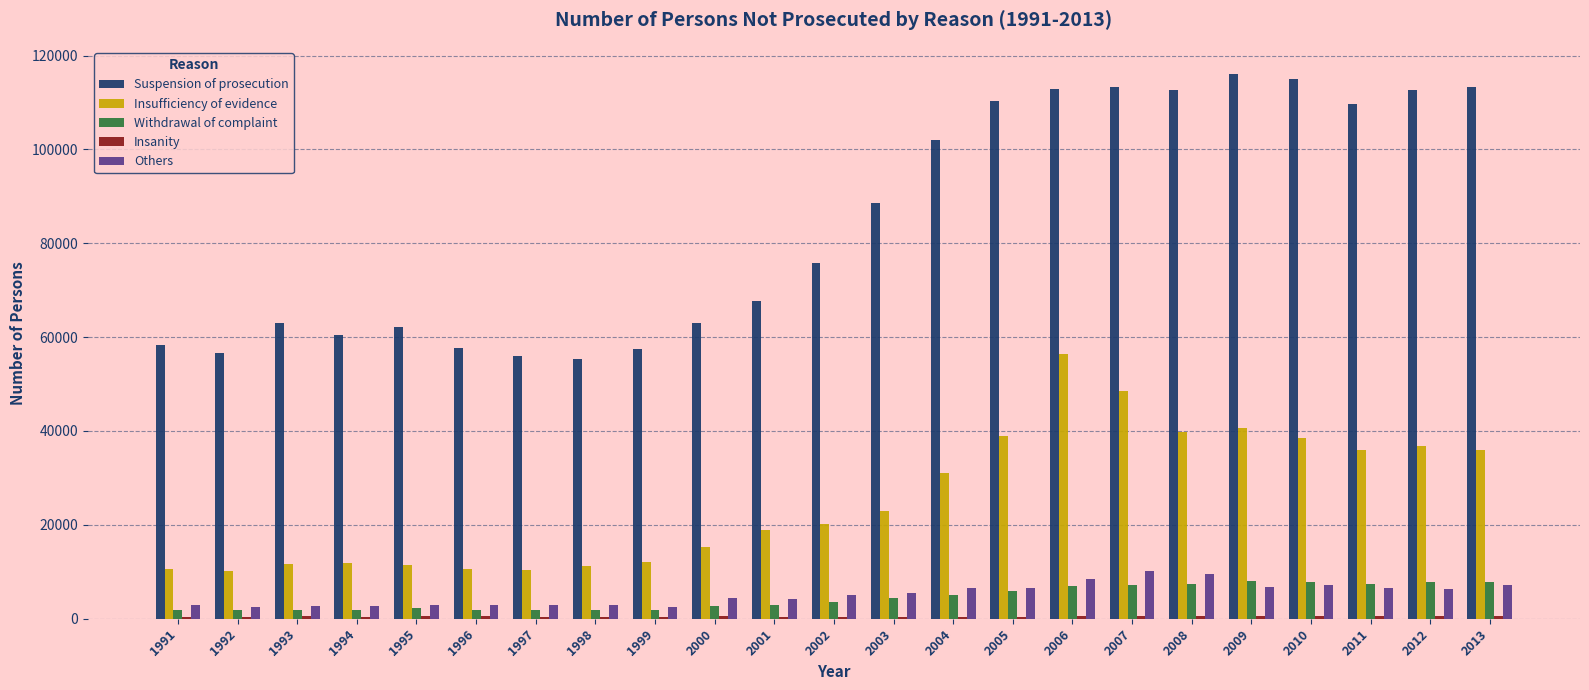

The value of Suspension of prosecution at 1992 is 22403. True or false?

False